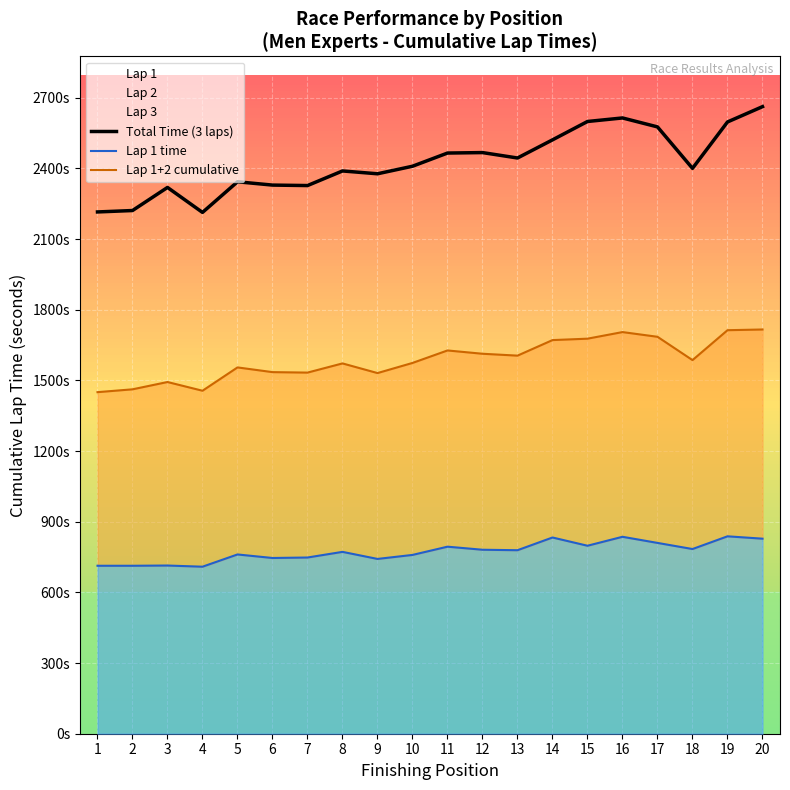

How many values in the Total Time (3 laps) series are below 2409?

10